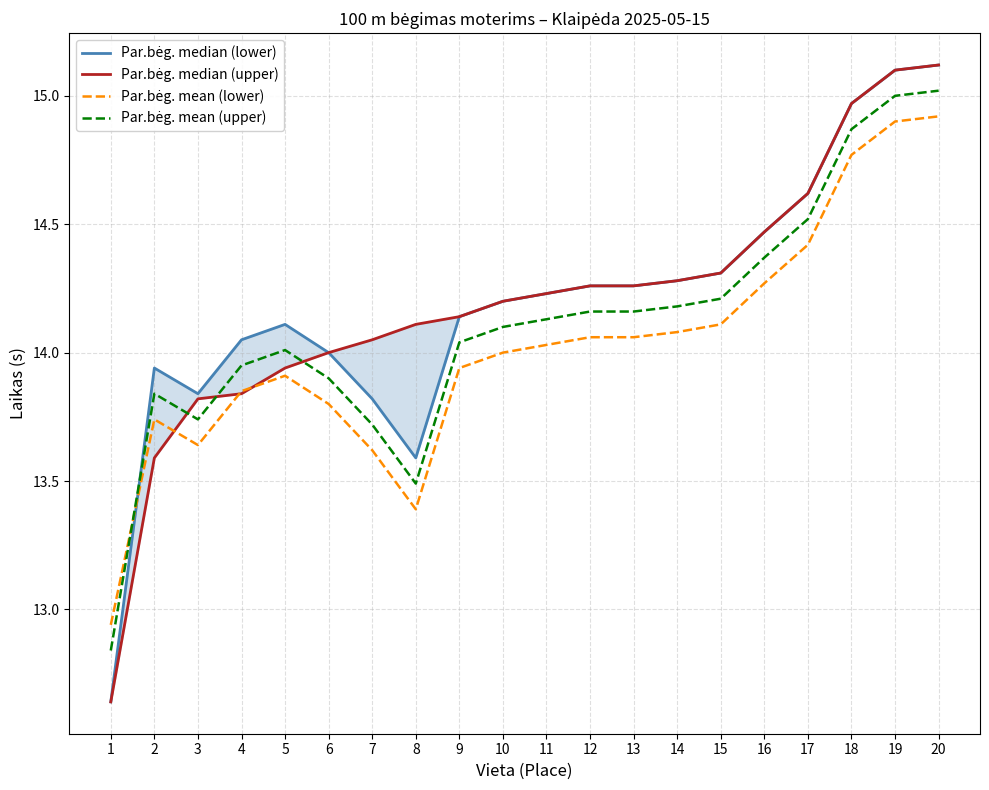

What is the difference between the maximum and minimum values in the Par.bėg. median (lower) series?

2.5